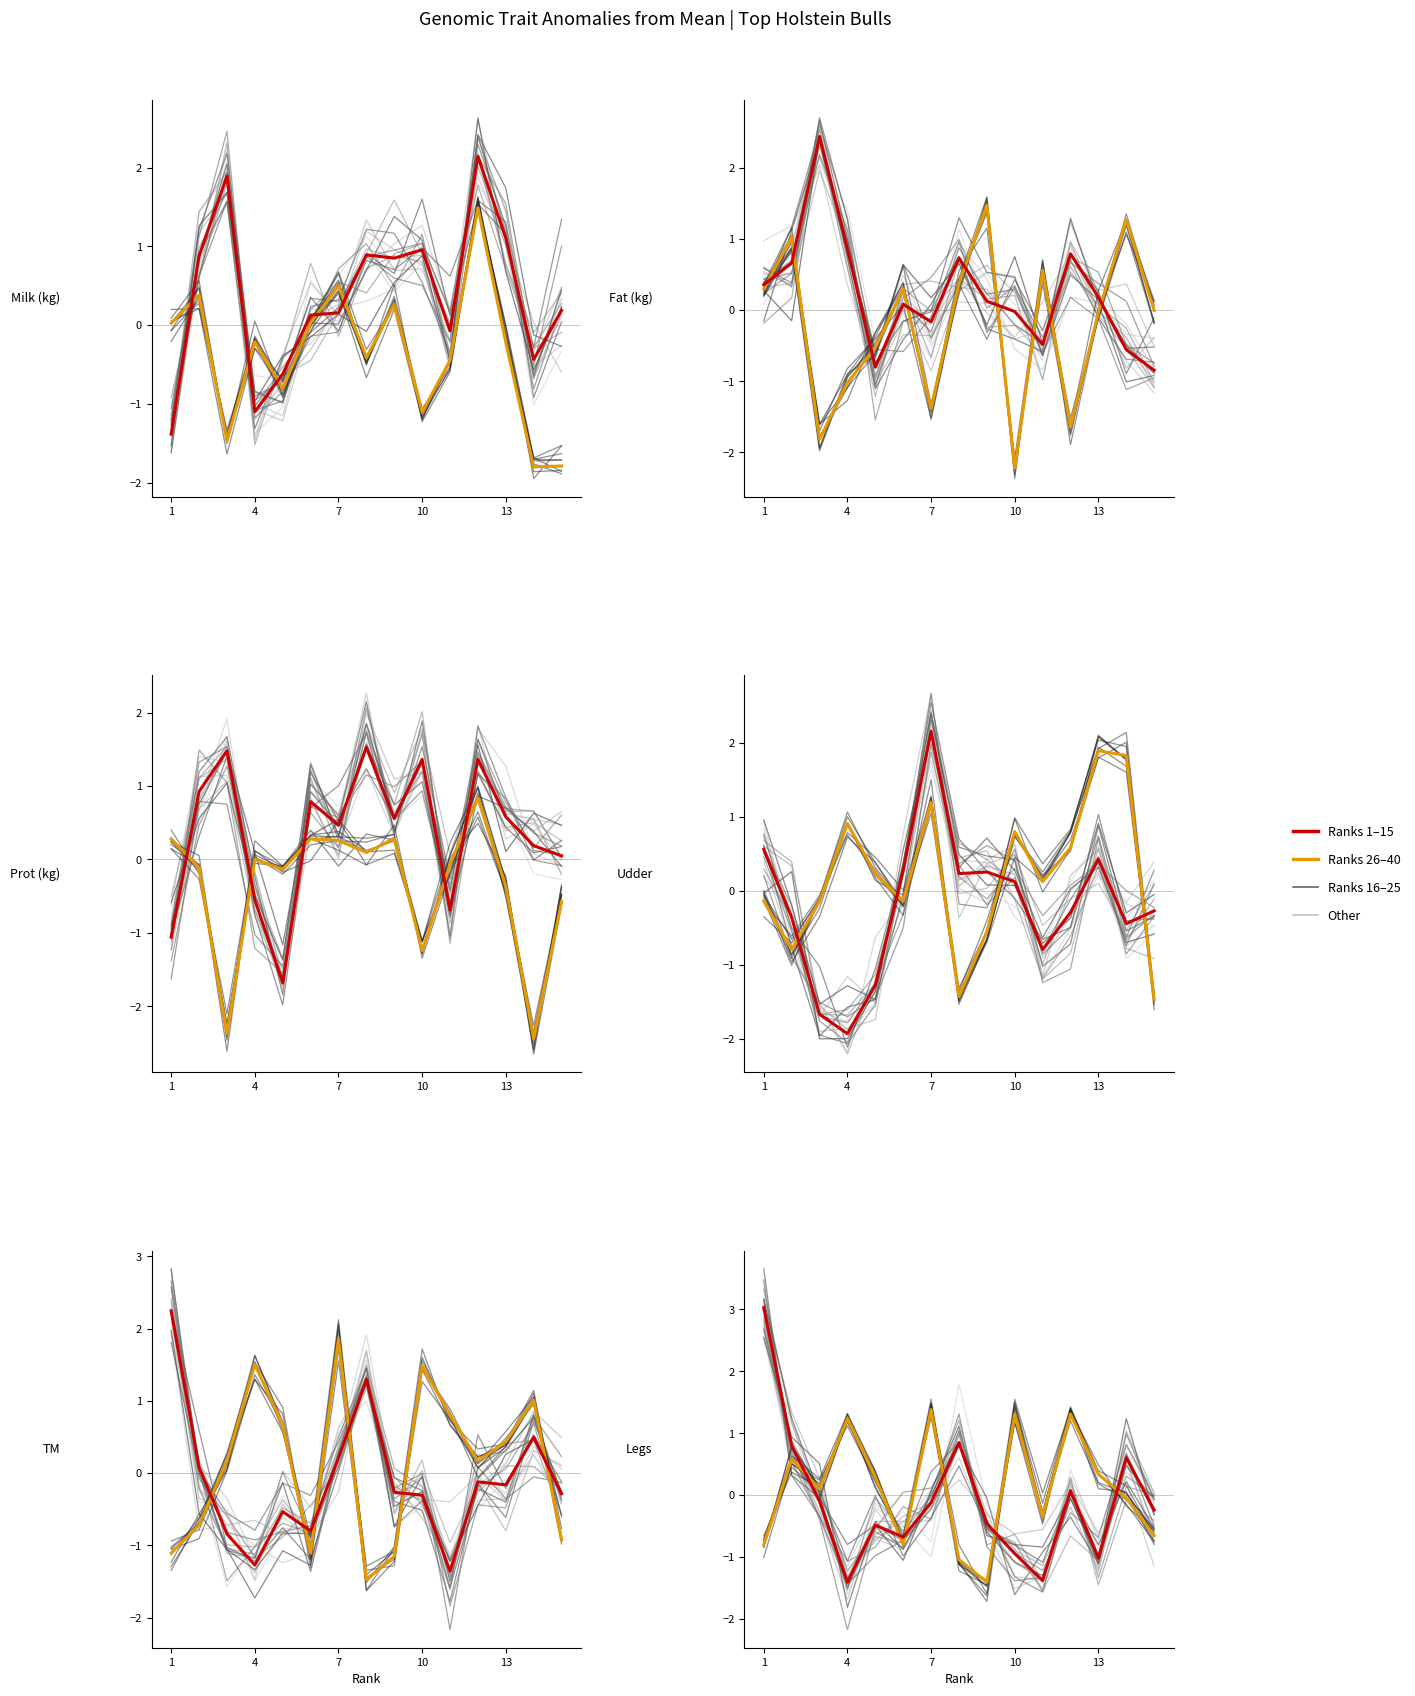

What is the total value across all series at 4?

-1.3